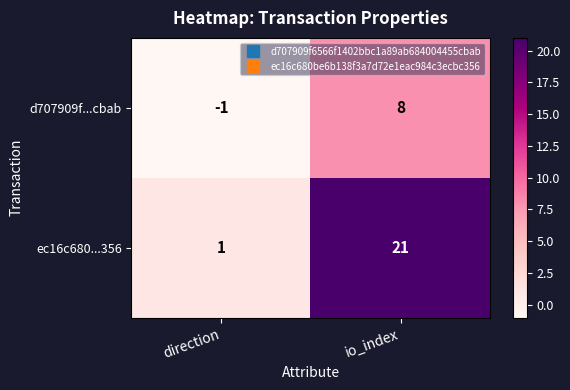

What is the sum of all d707909f...cbab values?

7